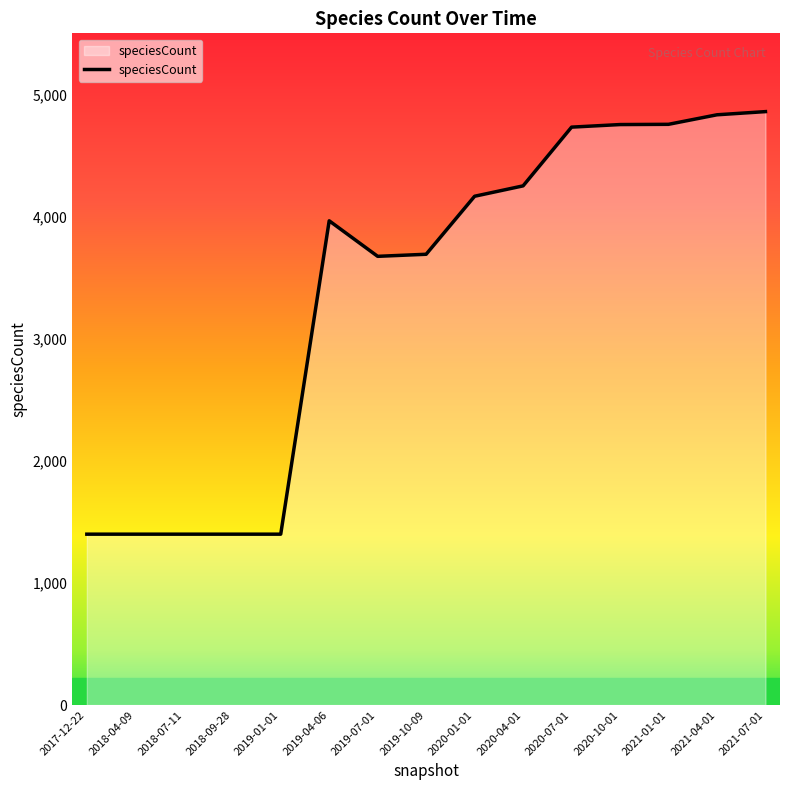

What is the ratio of the value at 2017-12-22 to the value at 2019-01-01?

1.0